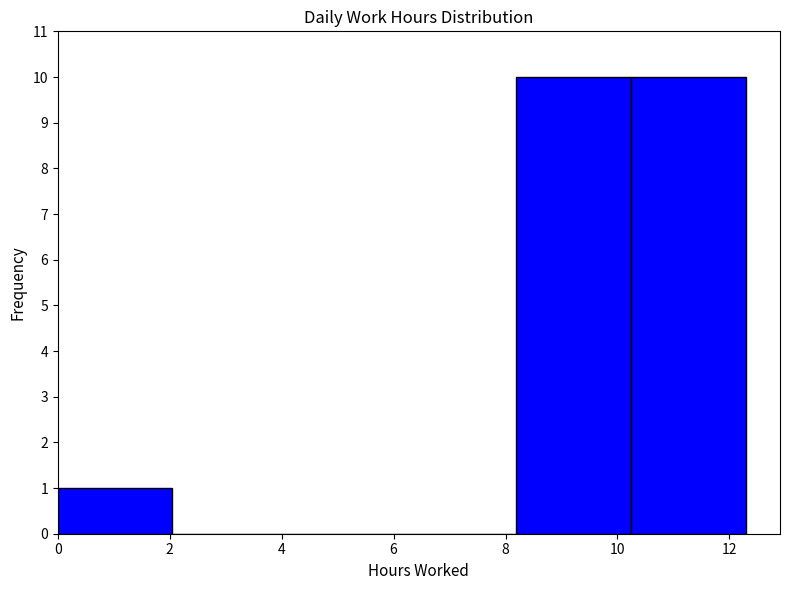

What is the height of the bar covering 8.2 to 10.2 on the x-axis? Neither the bar edges nor the heights are printed on the chart, so give them approximately, as read against the axes.

10